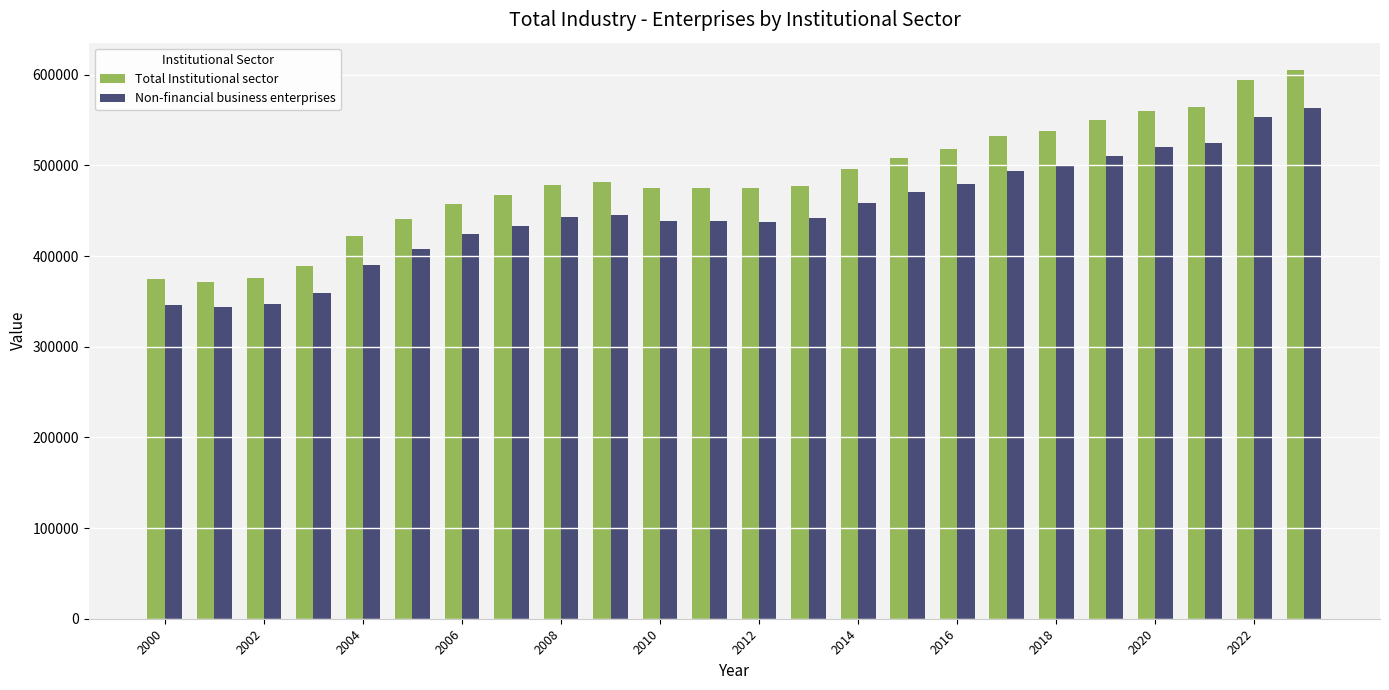

What is the sum of all Total Institutional sector values?

11627943